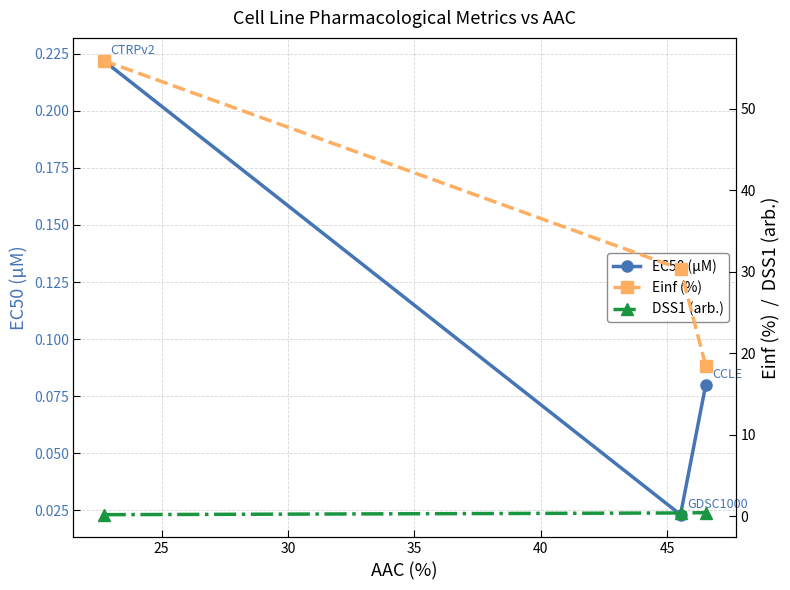

What is the difference between the maximum and minimum values in the EC50 (µM) series?

0.2